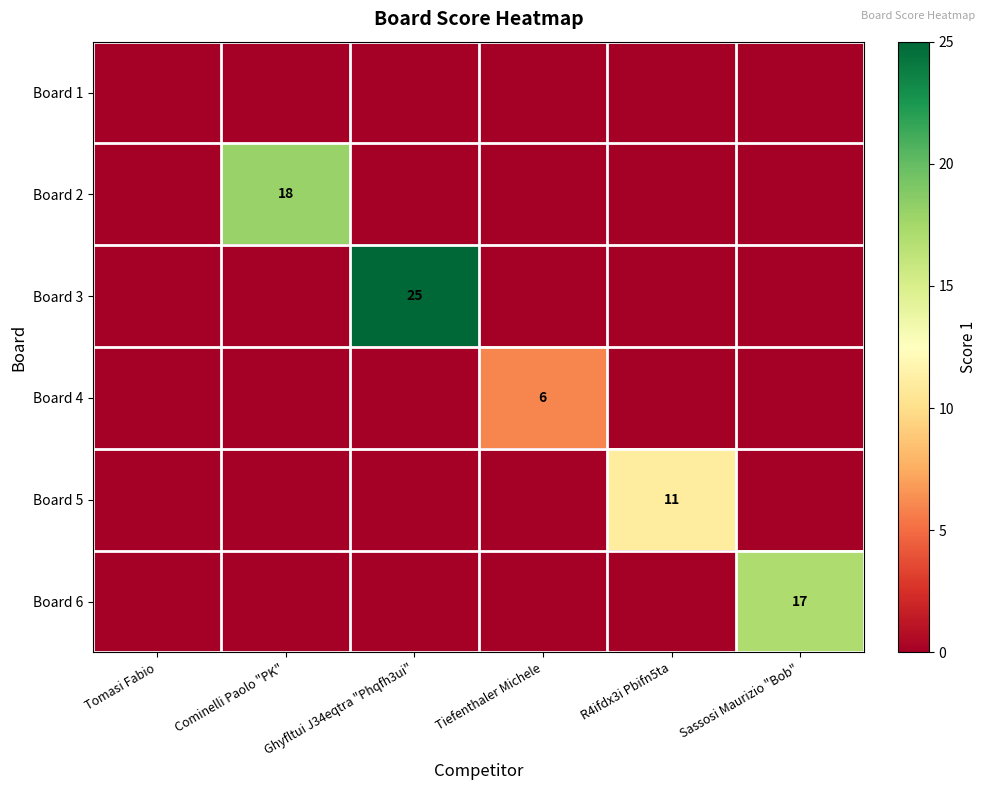

How many positive values does the Board 4 series have?

1